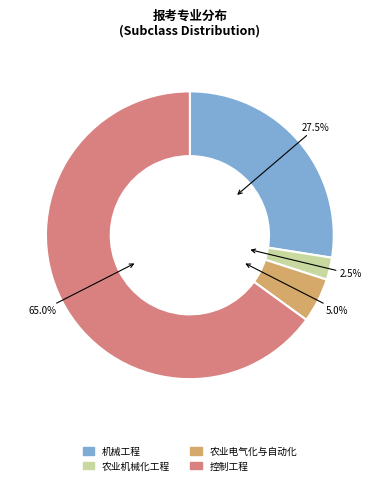

Approximately how many times larger is the value at 机械工程 compared to 农业电气化与自动化?

5.5